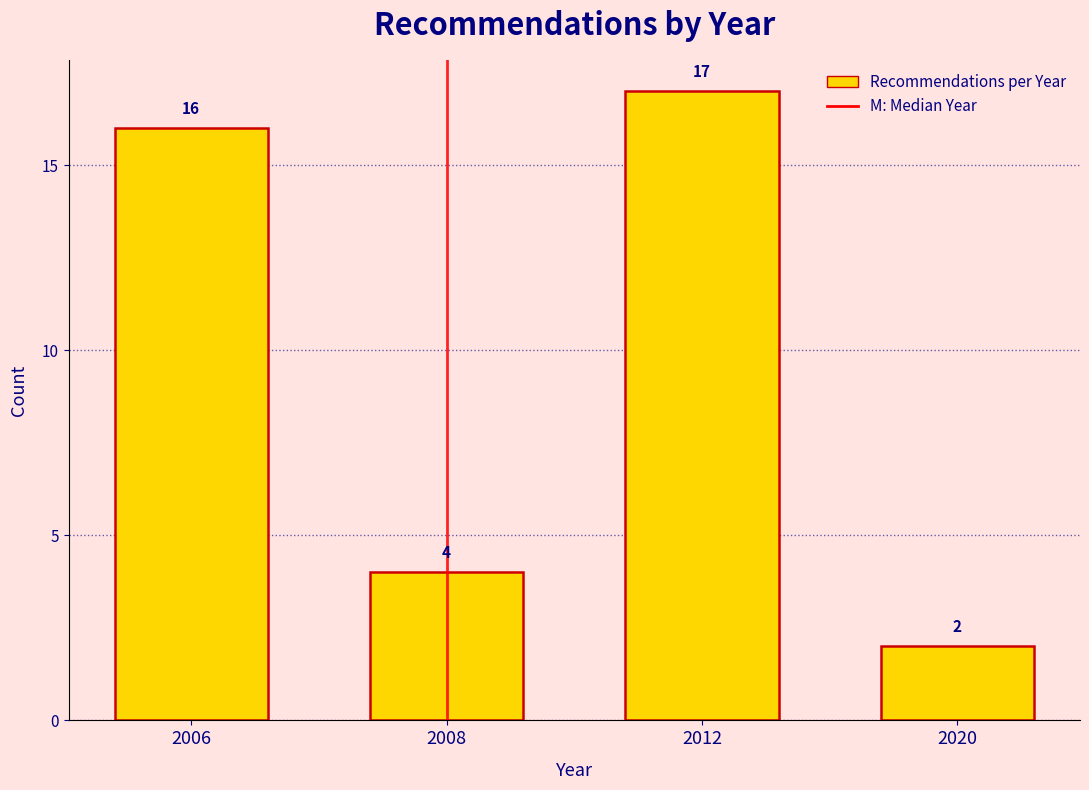

Reading right to left, list all the values displayed in this chart.

2	17	4	16